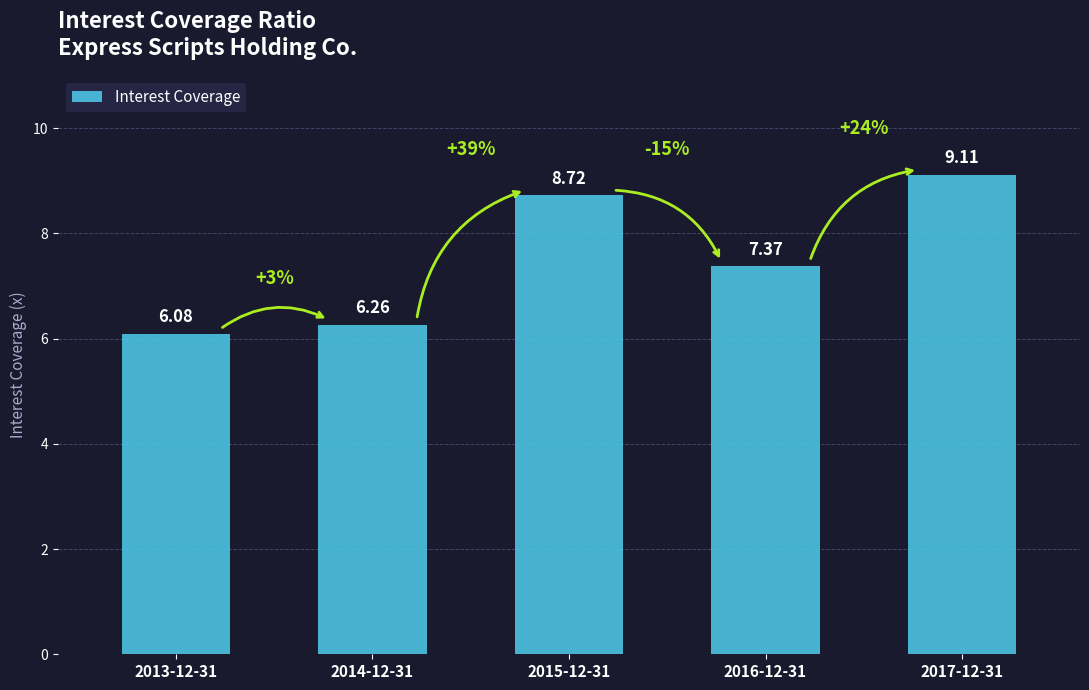

How many values are below 7?

2